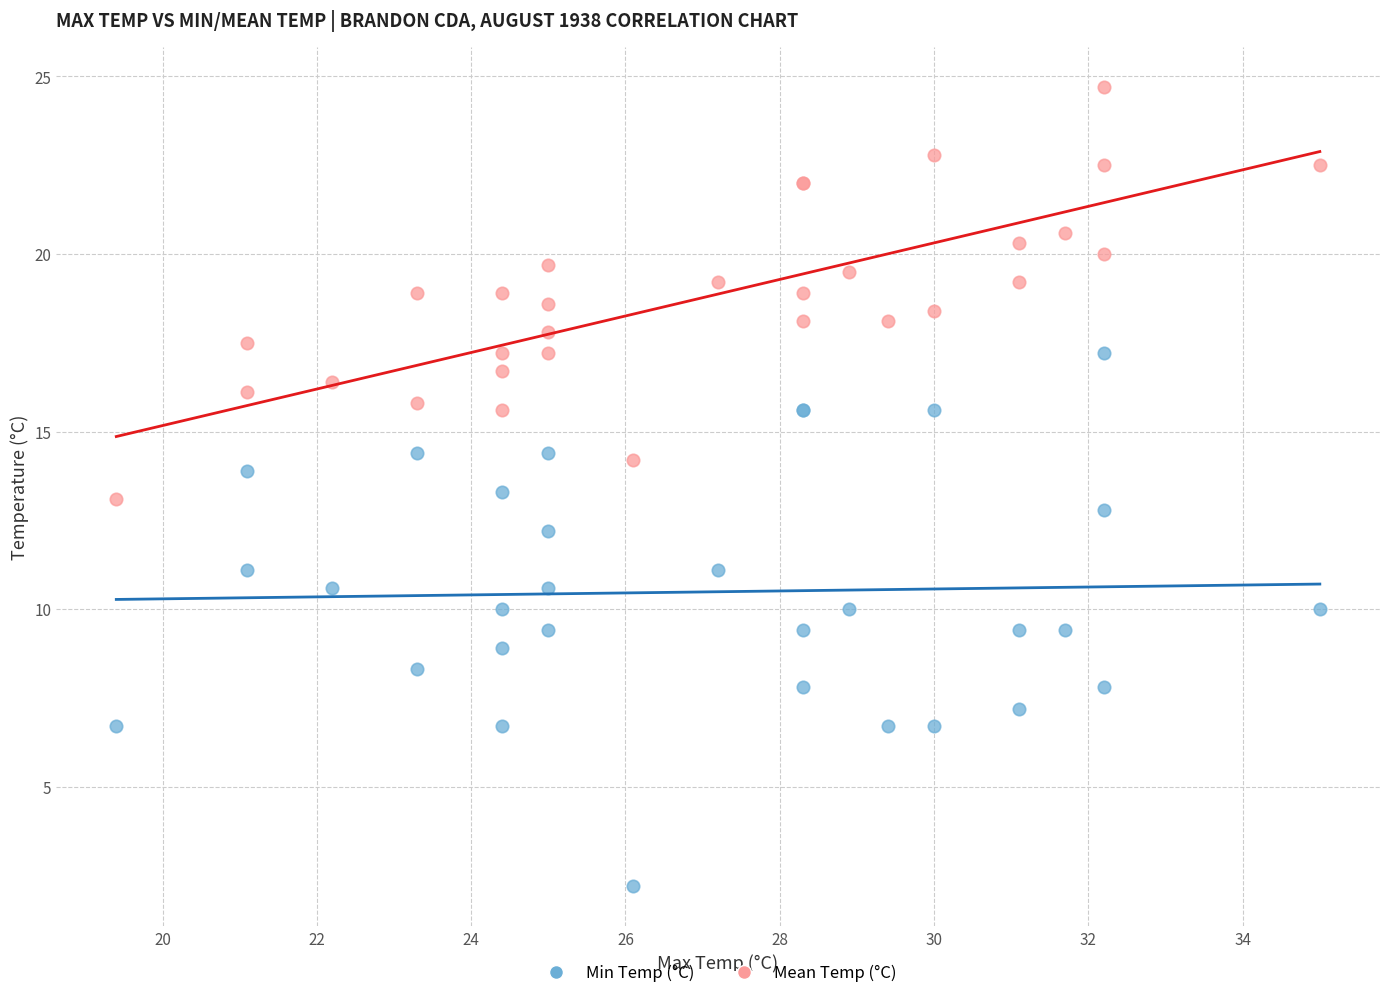

Which series has the largest Y range (max minus min)?

Min Temp (°C)